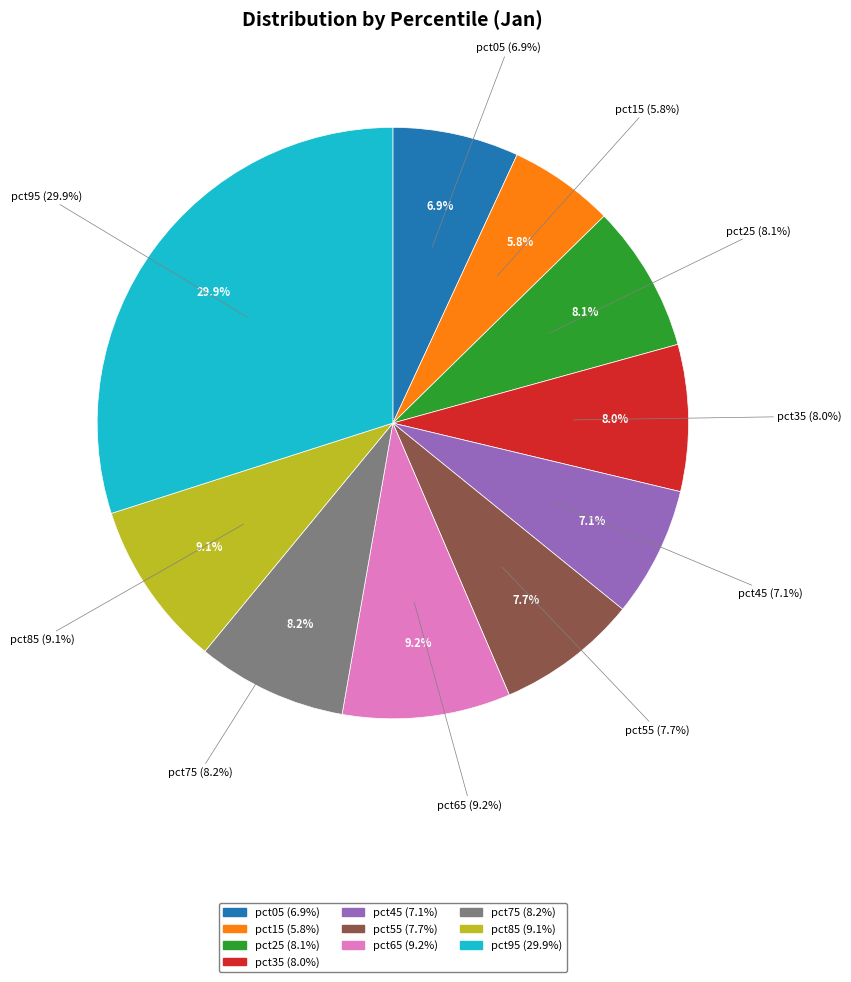

To the nearest percent, what is the combined percentage of pct45 and pct35?

15%